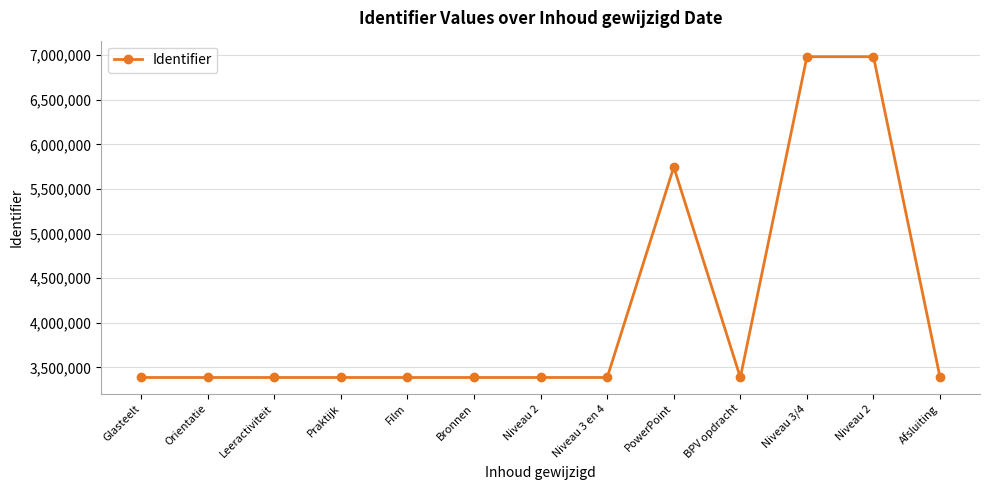

How many data points does each series have?

13